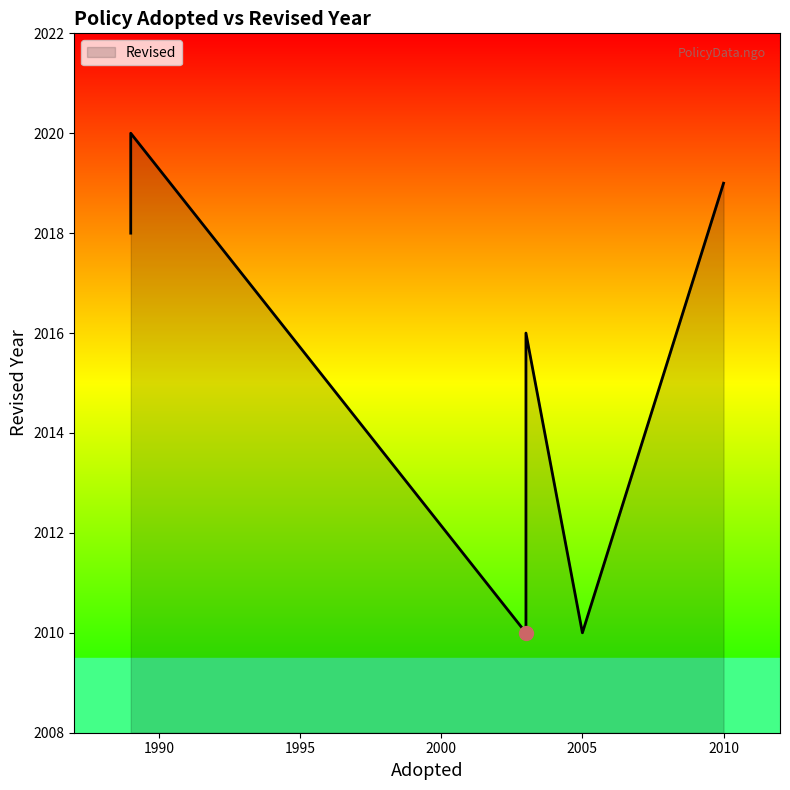

How many interior local valleys (lower than both neighbors) does the data have?

2